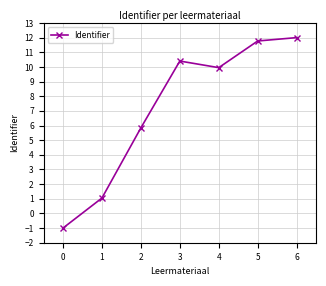

What is the difference between the second highest and second lowest values?

10.7